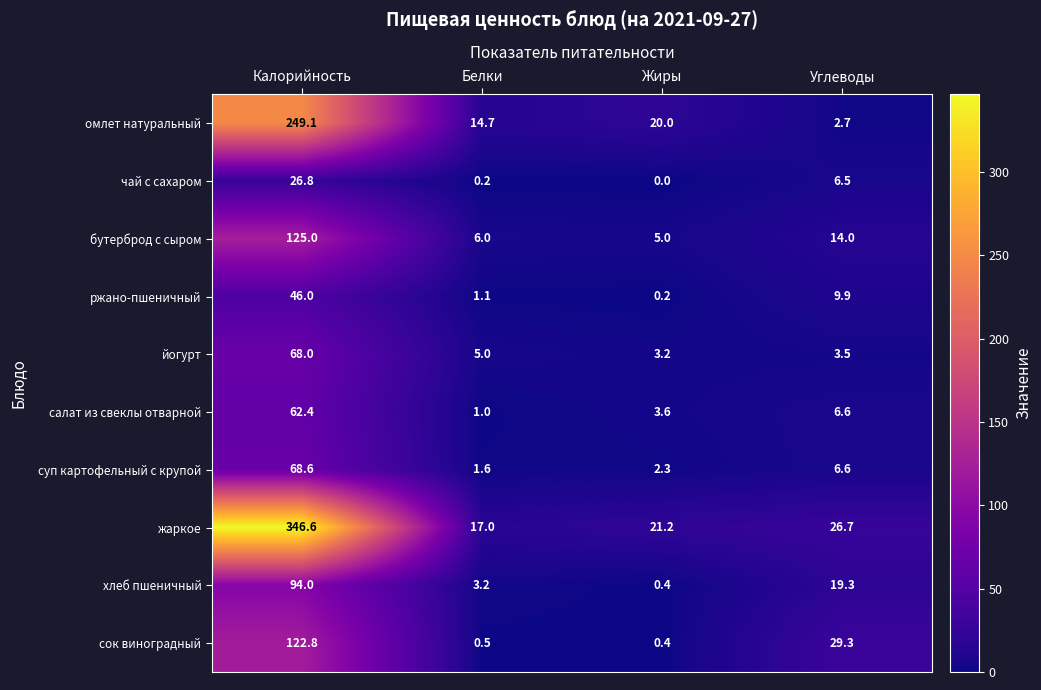

How many data points does each series have?

4